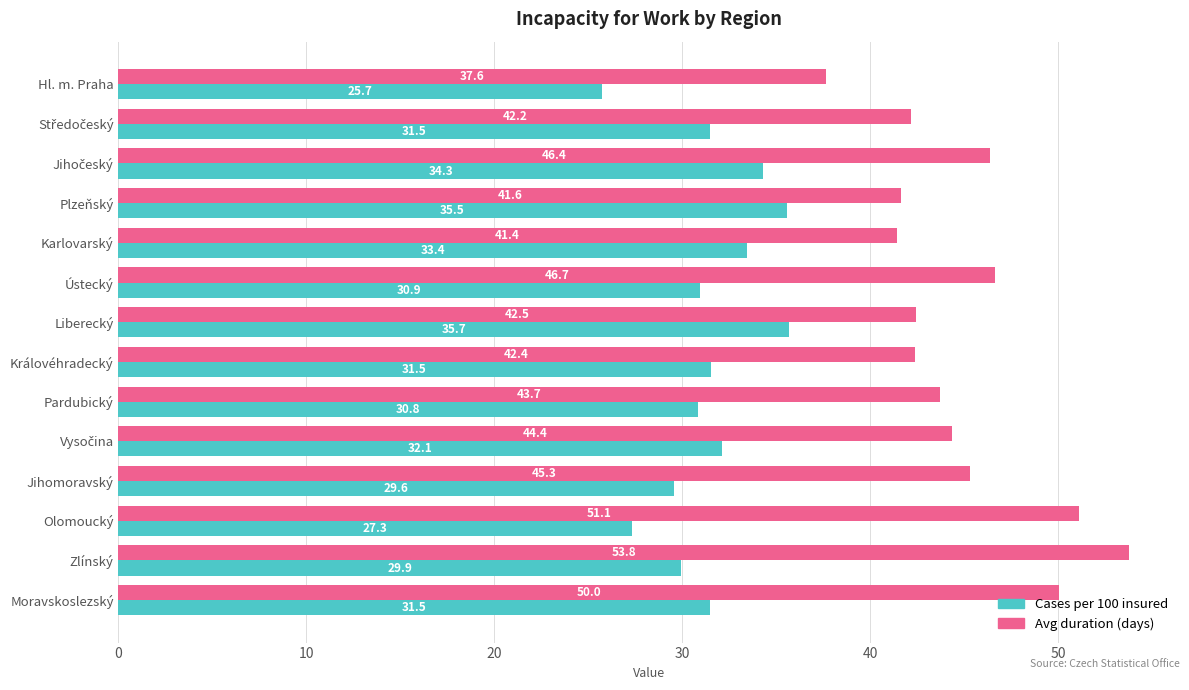

Count the number of data series in this chart.

2